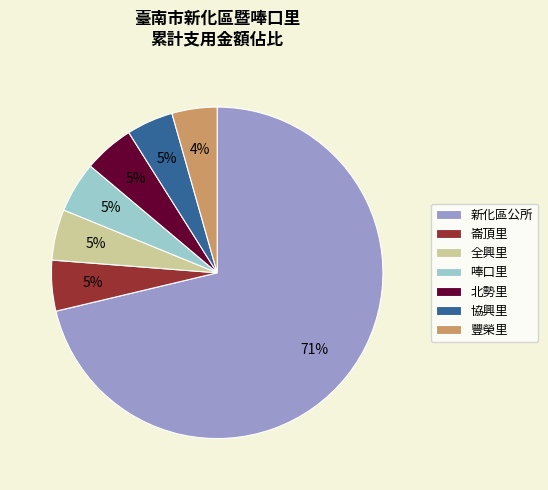

Between 唪口里 and 新化區公所, which is larger?

新化區公所